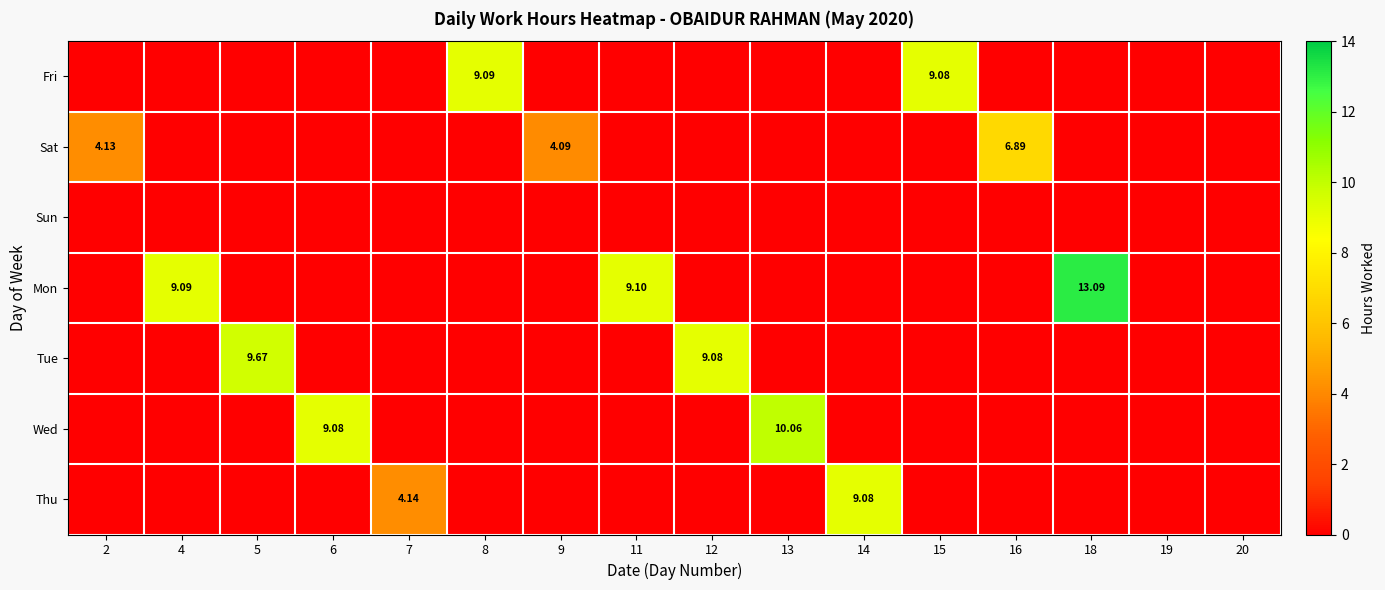

What is the sum of all Tue values?

18.8